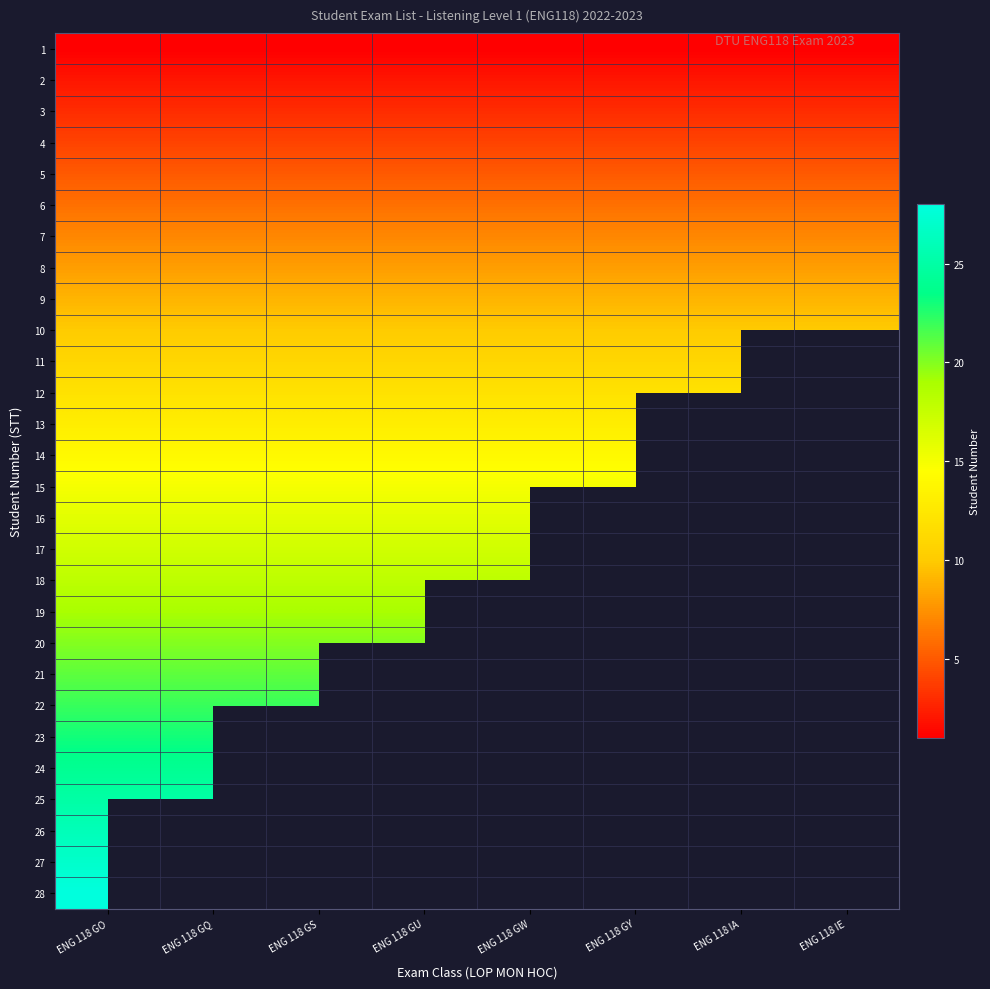

What is the smallest value displayed?

1.0